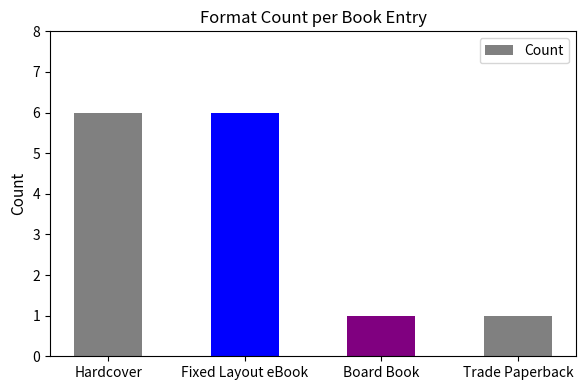

The chart shows a value of 6 at Hardcover. True or false?

True